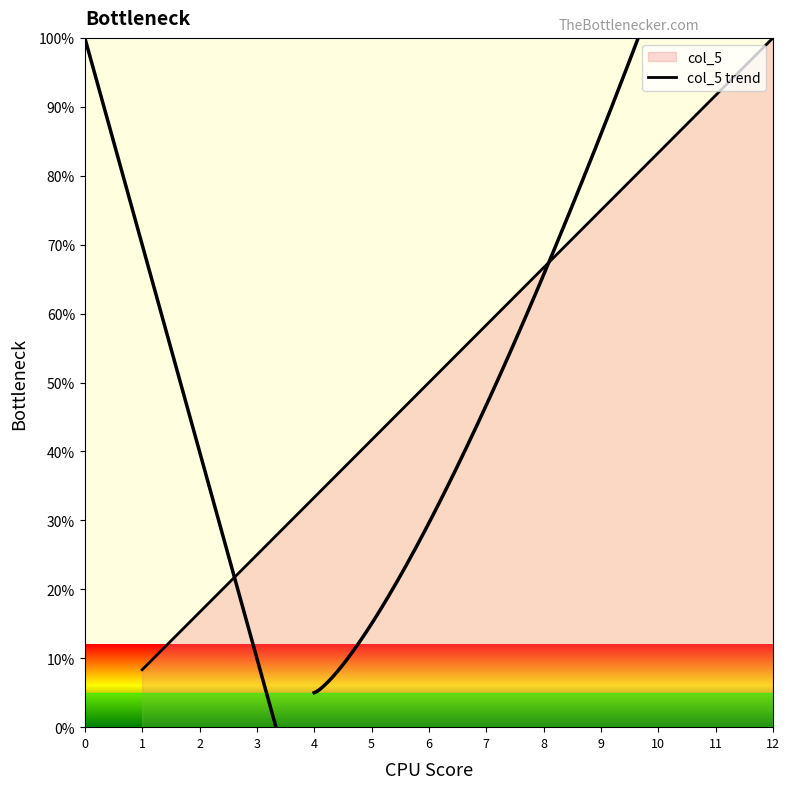

What is the sum of all values?

650.0